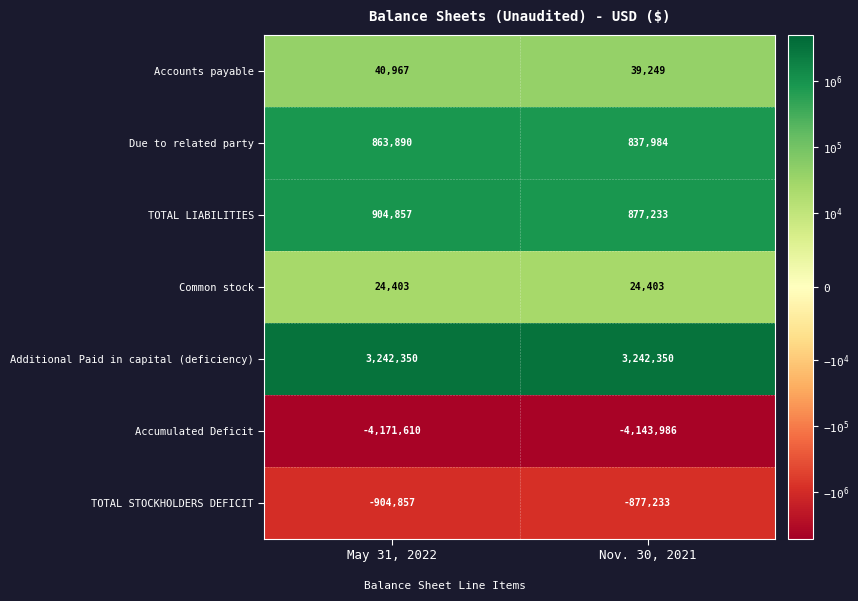

Rank the categories by TOTAL LIABILITIES value from lowest to highest.

Nov. 30, 2021, May 31, 2022